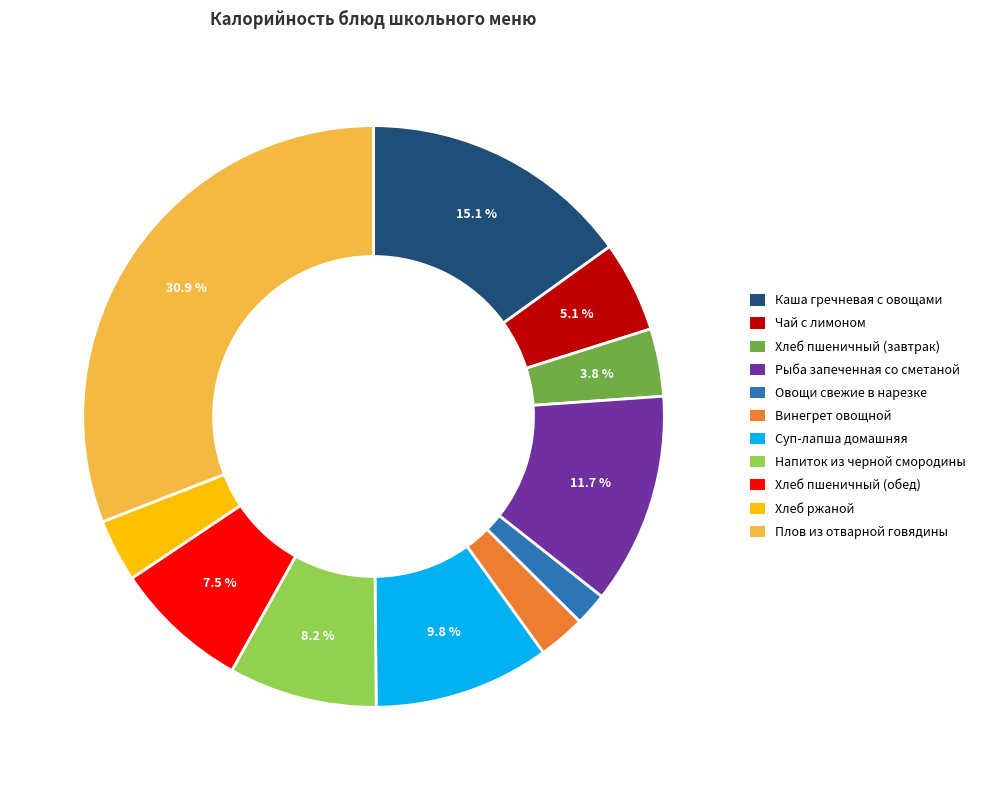

Does any single category account for the majority?

No